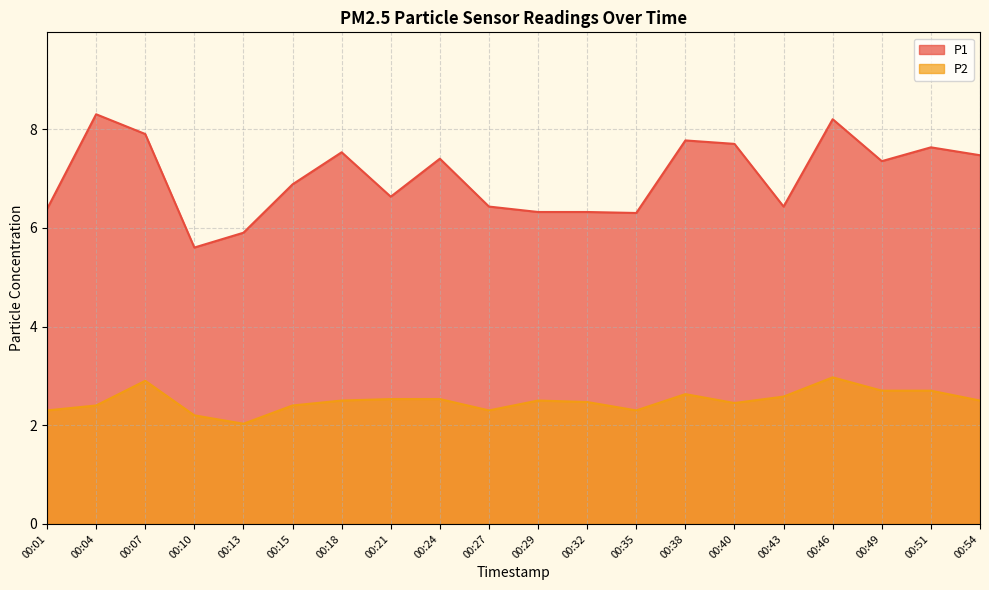

What is the sum of the P1 values at 00:13 and 00:32?

12.2